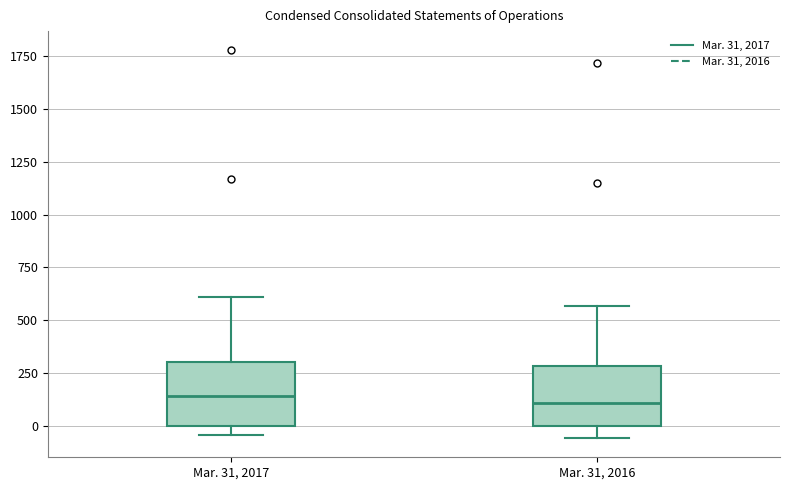

Where does the upper whisker of the box for Mar. 31, 2016 end on the y-axis? The values are not printed on the chart, so give them approximately, as read against the axis.

550